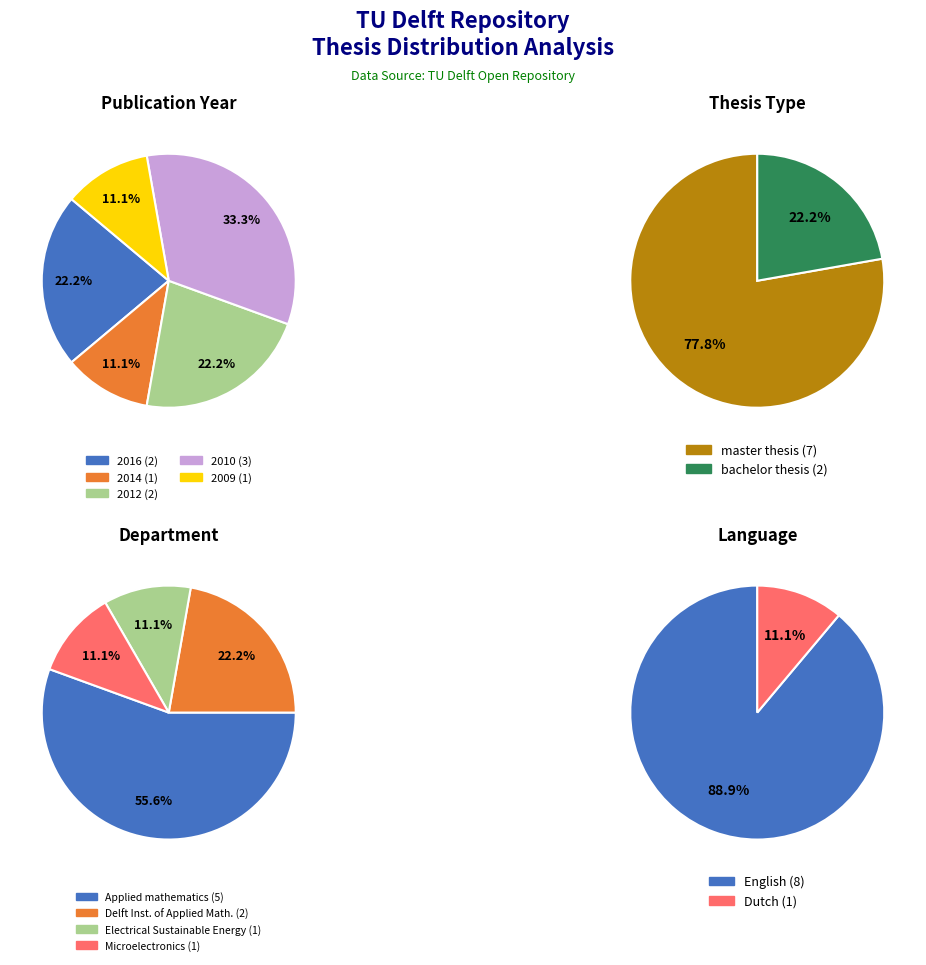

Do Efficient Simulation (2009) and An advanced Monte Carlo (2010) together represent more than half of the pie?

No